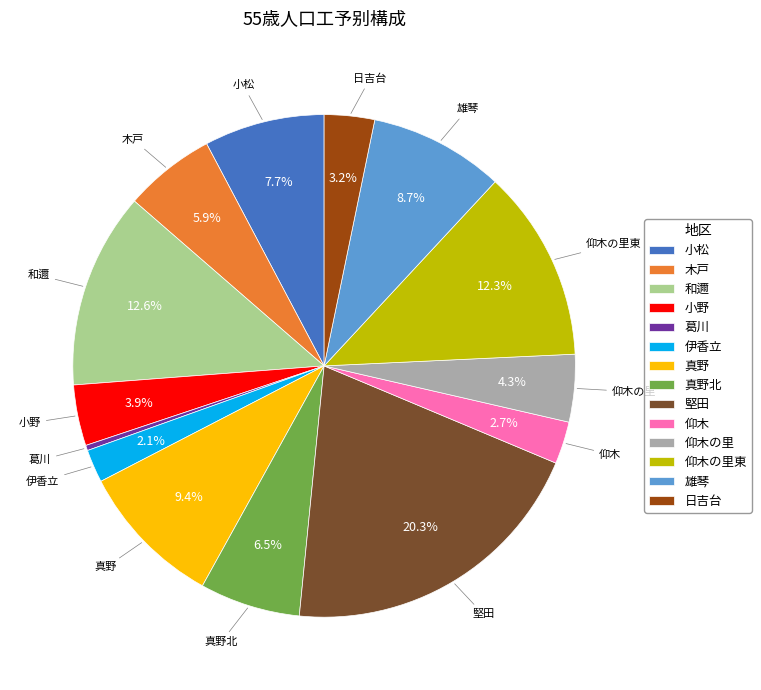

To the nearest percent, what is the combined percentage of 仰木の里東 and 和邇?

25%